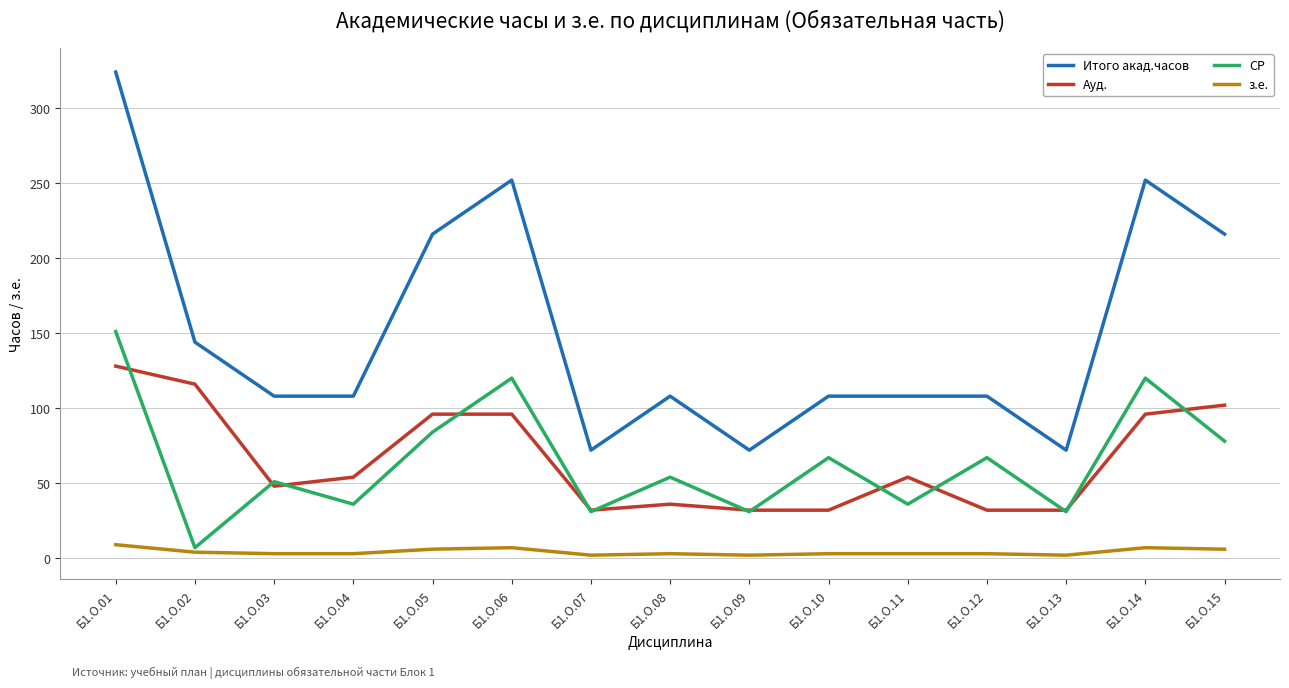

True or false: Ауд. and Итого акад.часов cross at least once.

False